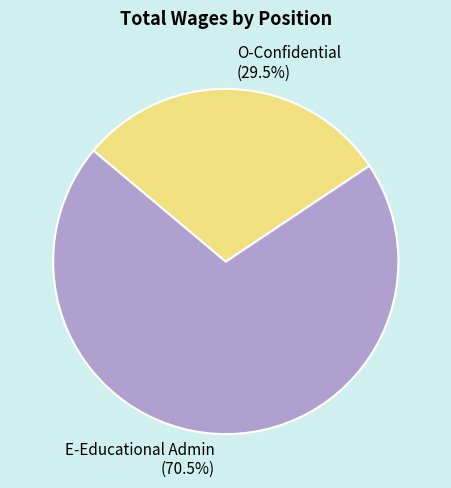

Does any single category account for the majority?

Yes